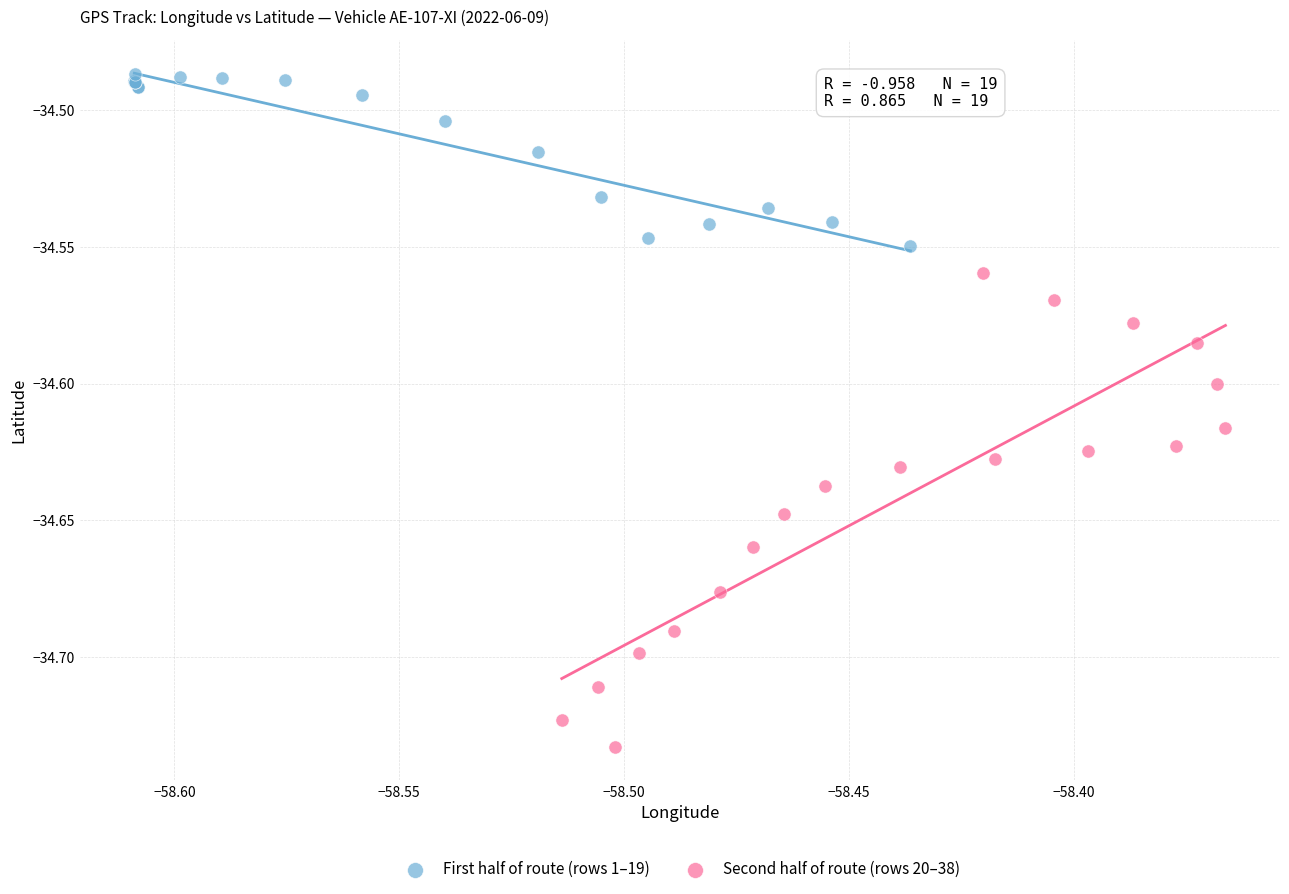

Which series has the widest spread of Y values?

Second half of route (rows 20–38)